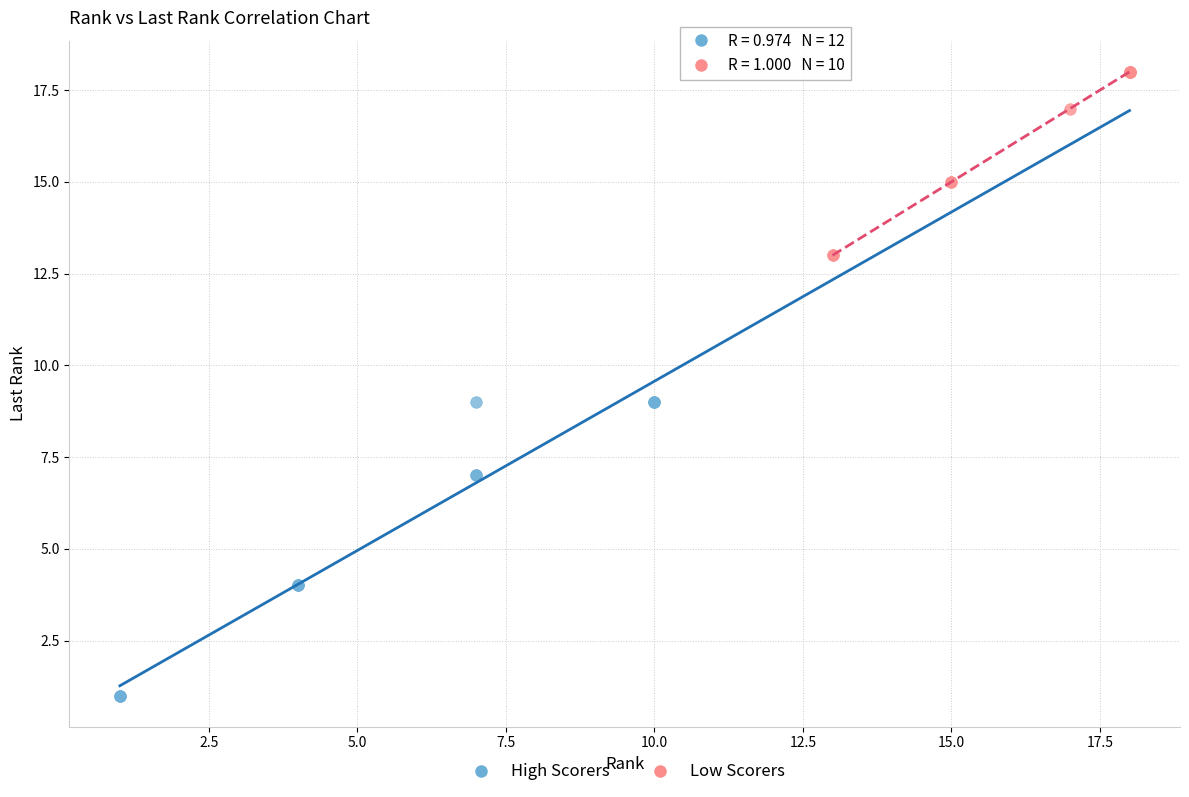

Which series reaches the maximum Y coordinate?

Low Scorers